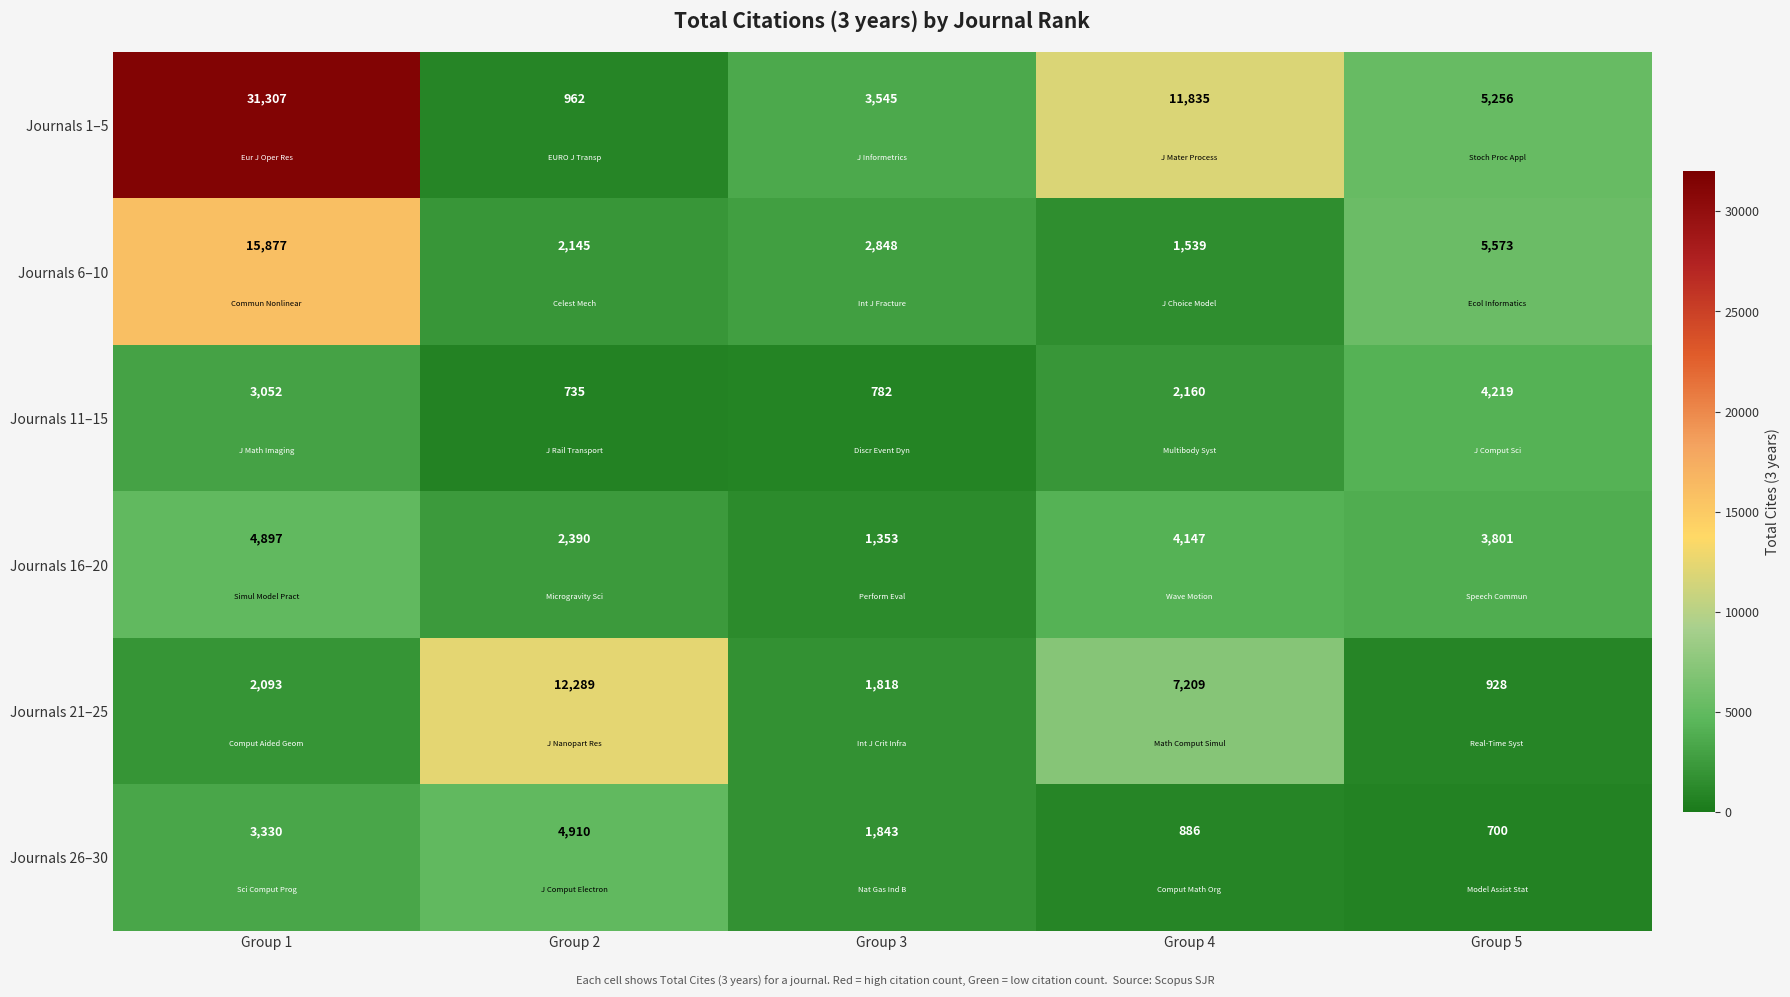

At which label does Journals 1–5 reach its minimum?

Group 2